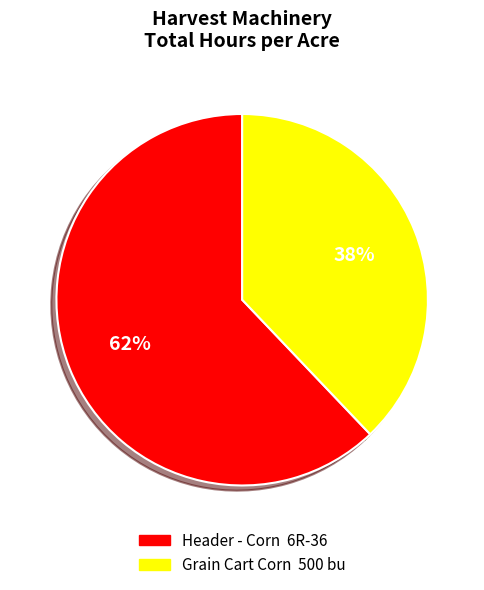

Which category accounts for the majority?

Header - Corn 6R-36